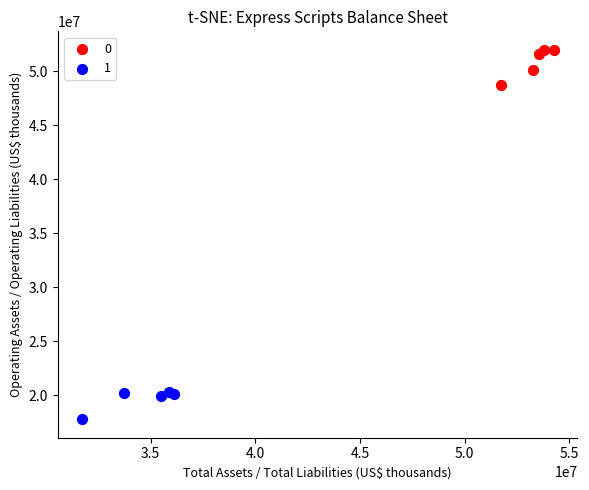

What are all the series names shown in the legend?

0, 1